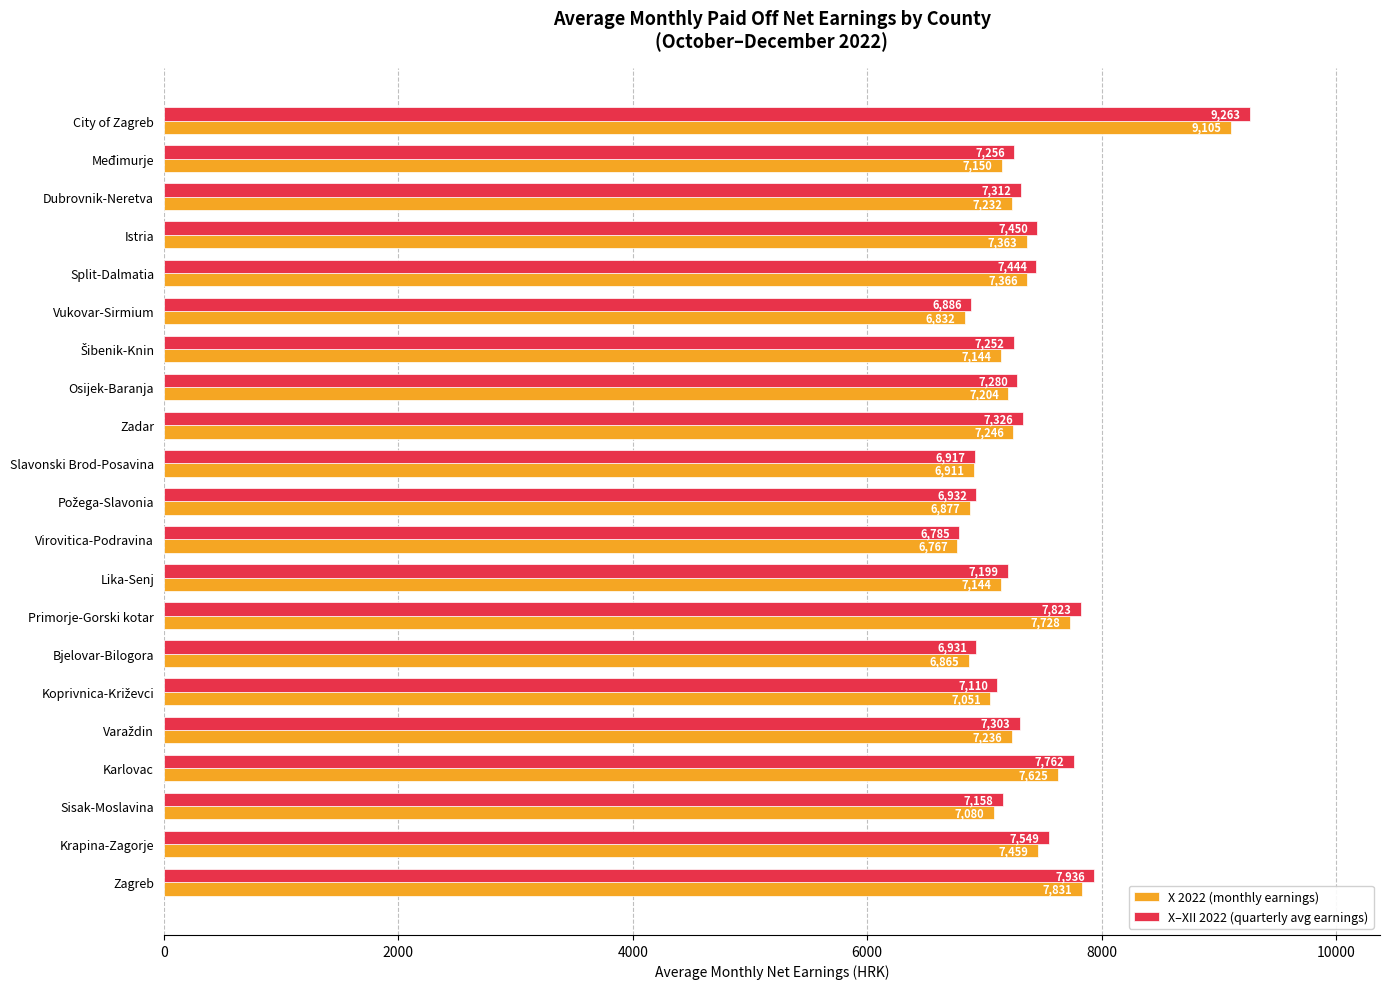

What is the difference between the highest and lowest values at Zagreb?

105